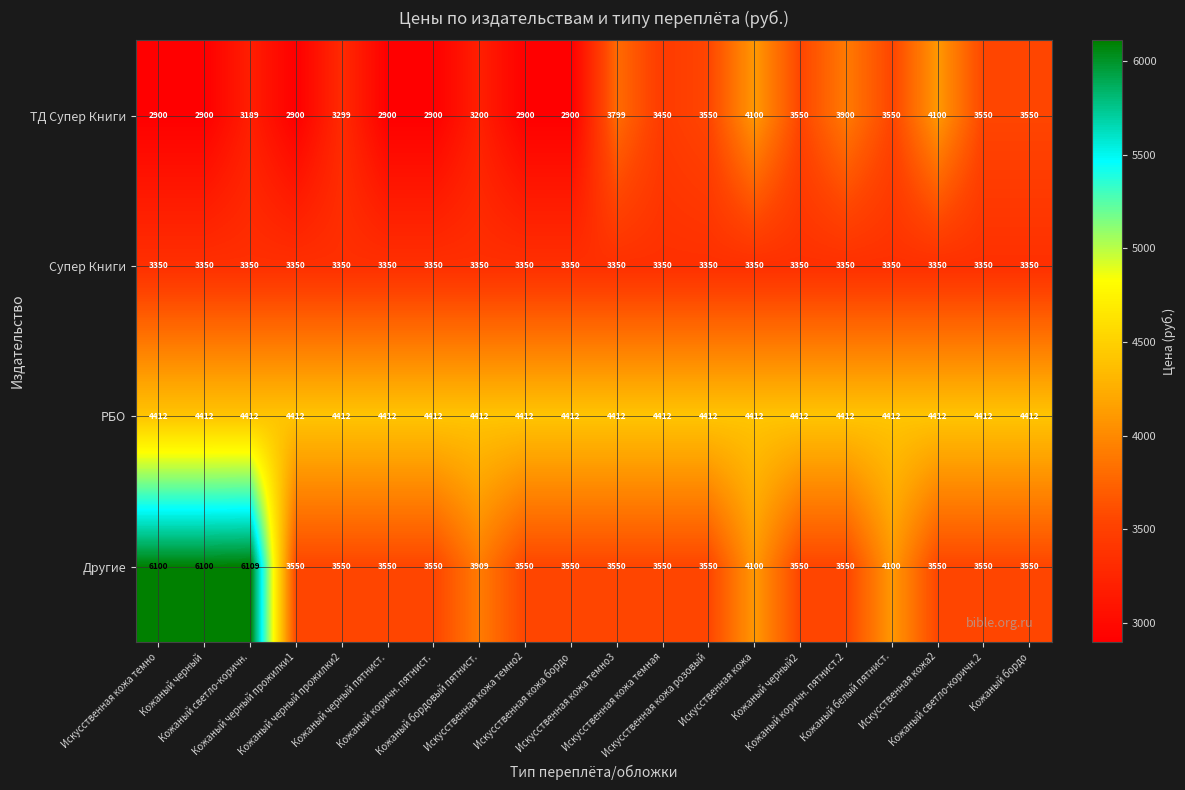

At how many categories does at least one series exceed 4426?

3